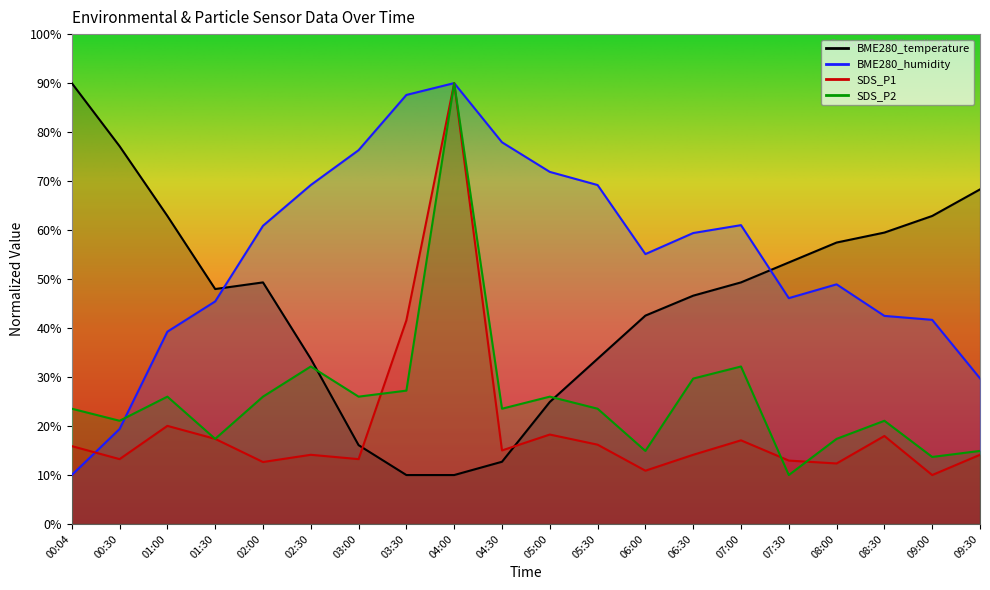

Between 02:30 and 06:30, which series saw the biggest shift?

BME280_temperature